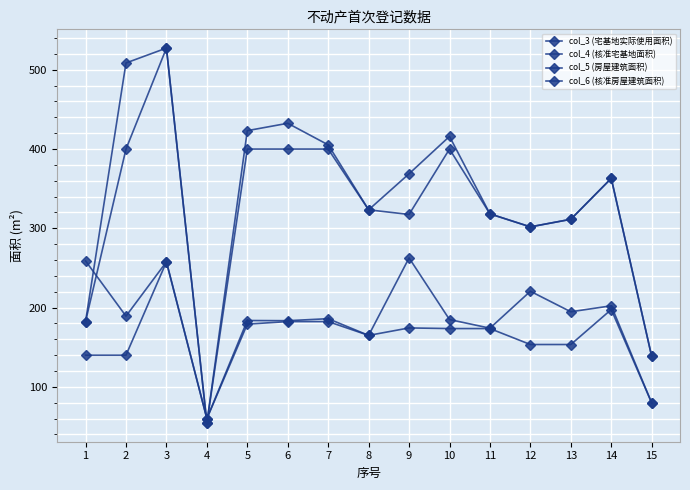

How many lines are shown in the chart?

4